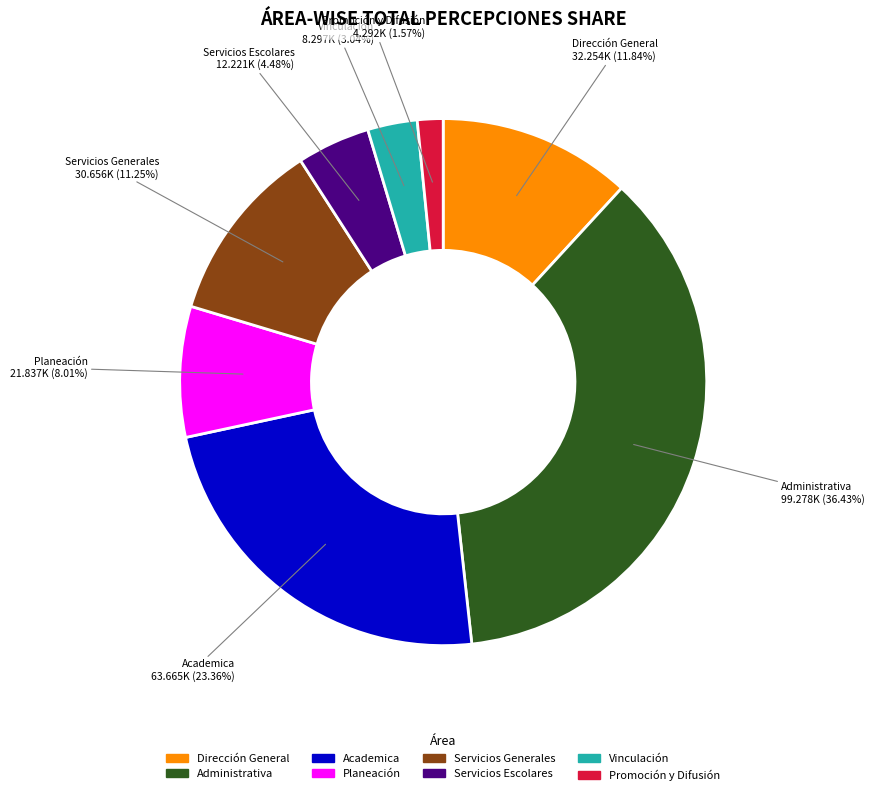

Which category has the smallest portion of the pie?

Promoción y Difusión